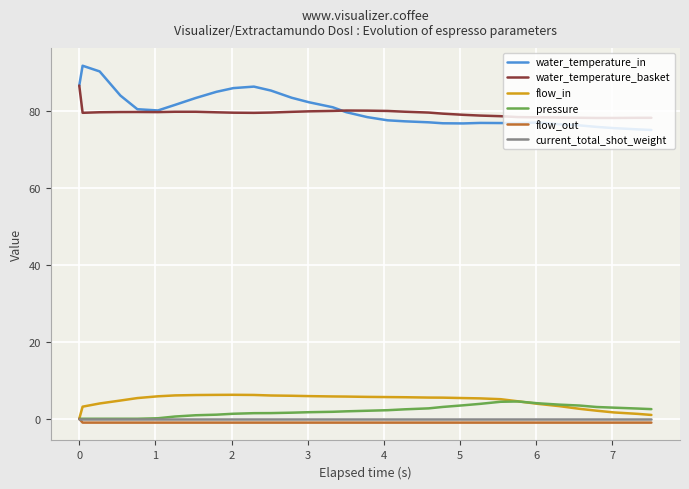

True or false: pressure and water_temperature_basket intersect in this chart.

False